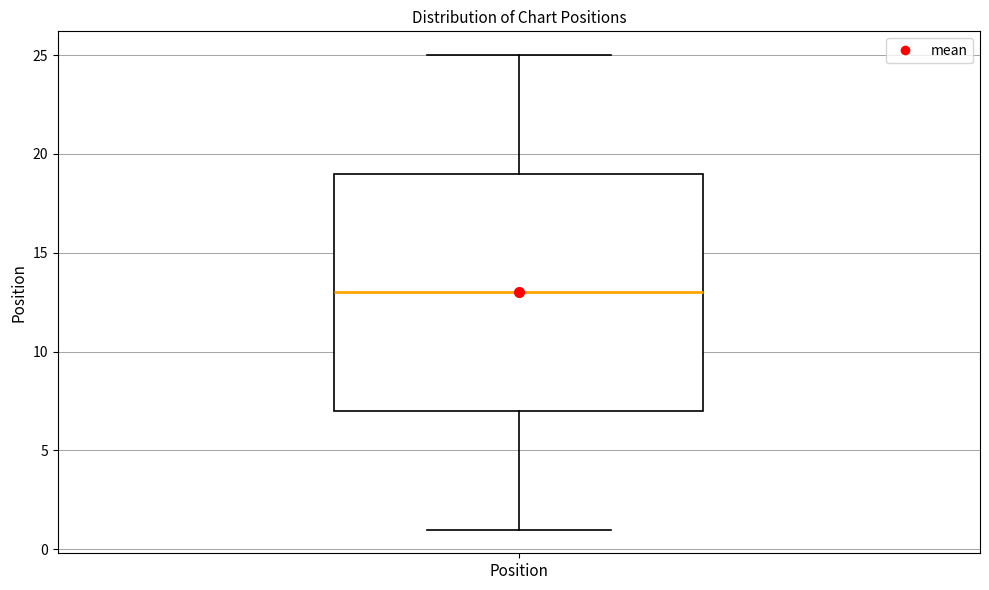

Transcribe this box plot: give where the median line is, the range the box spans, and where the two whiskers end, as read against the y-axis. The values are not printed on the chart, so give them approximately, as read against the axis.

median 13, box 7 to 19, whiskers 1 to 25